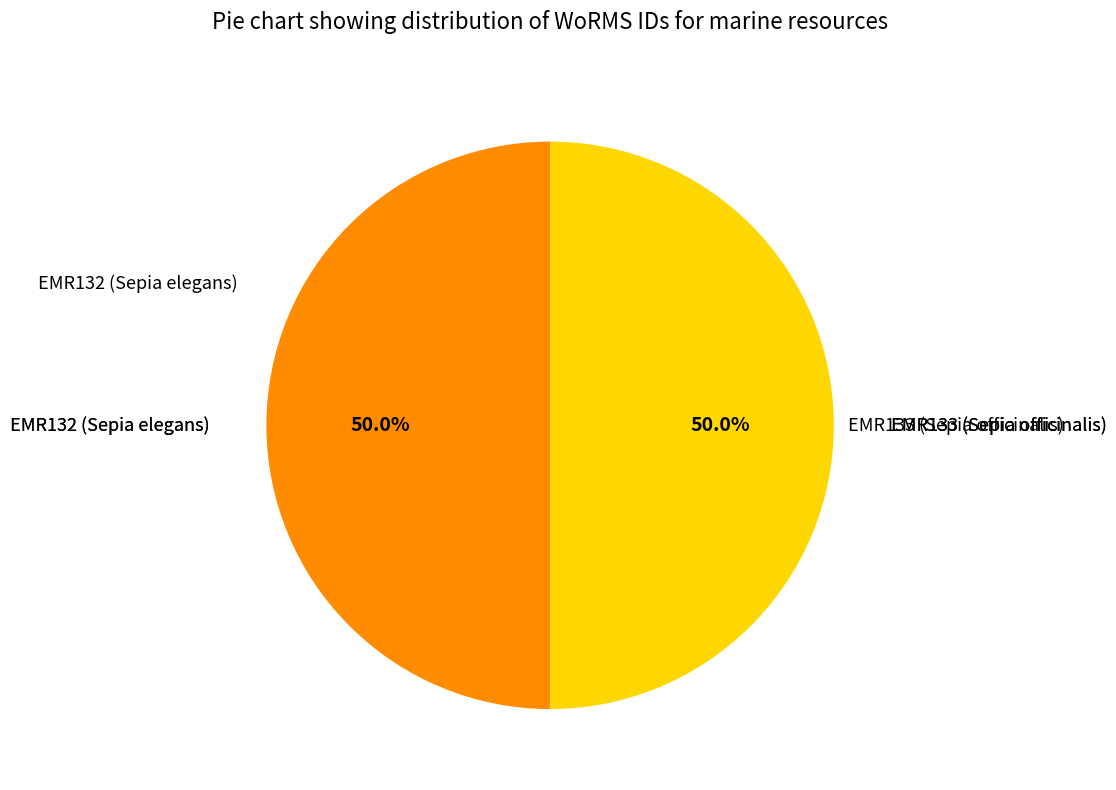

True or false: EMR132 (Sepia elegans) accounts for 50% of the total.

True